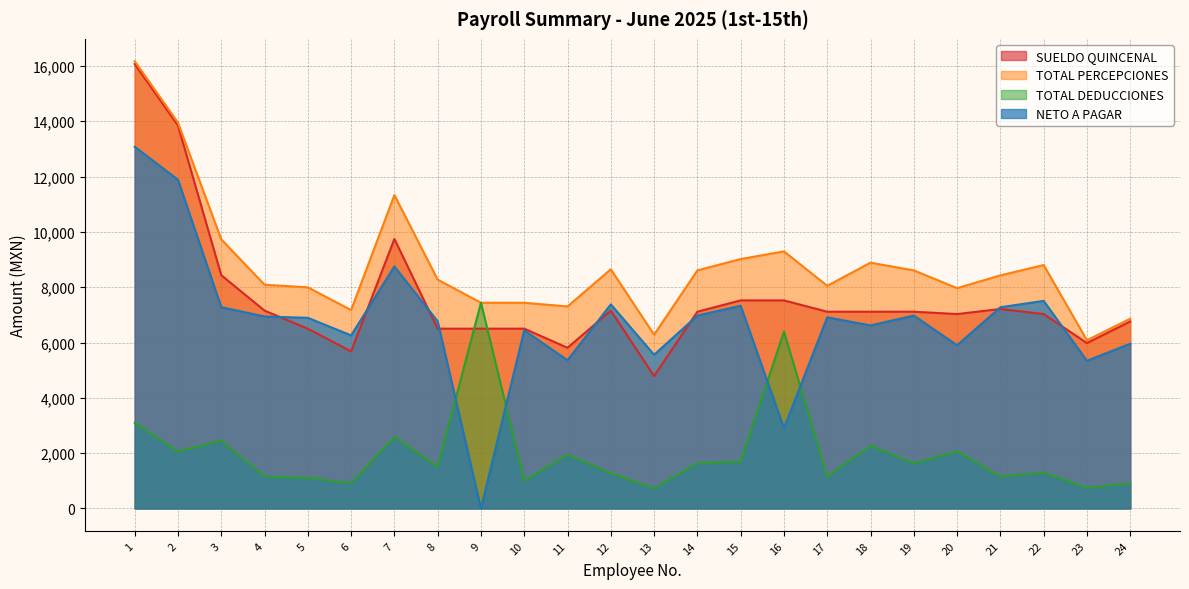

True or false: TOTAL DEDUCCIONES has more than 1 points higher than both neighbors.

True